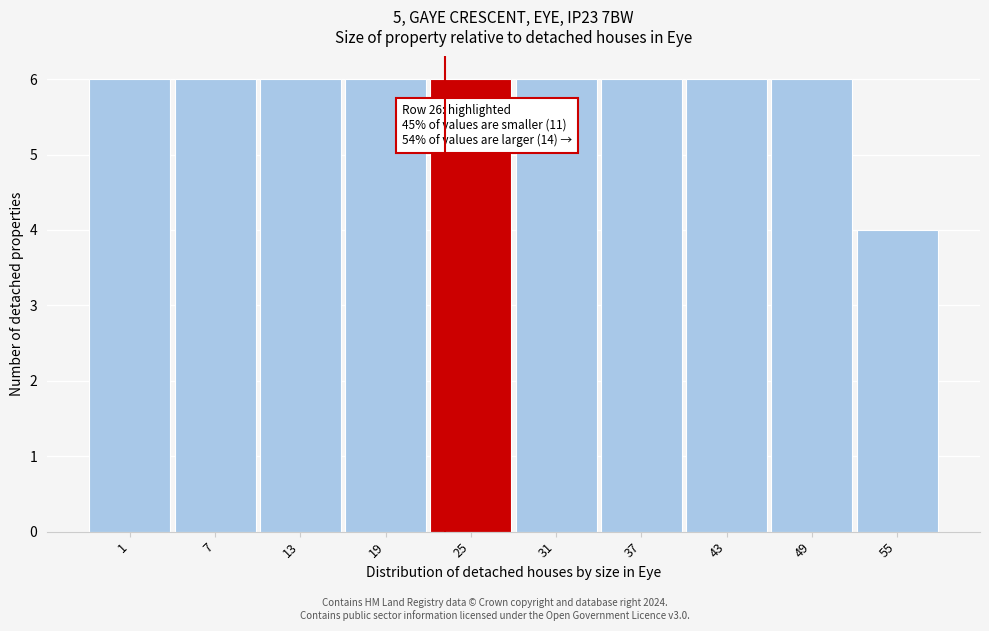

Reading right to left, extract all data points from this chart.

4	6	6	6	6	6	6	6	6	6